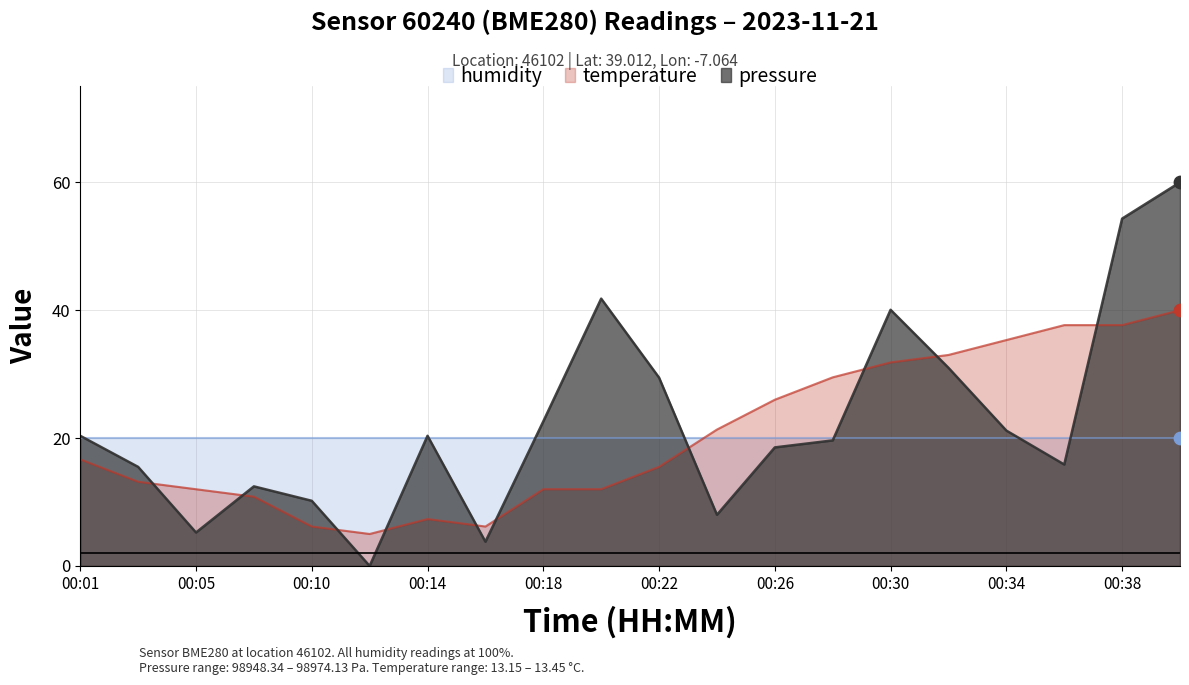

Which series has the widest spread of Y values?

pressure